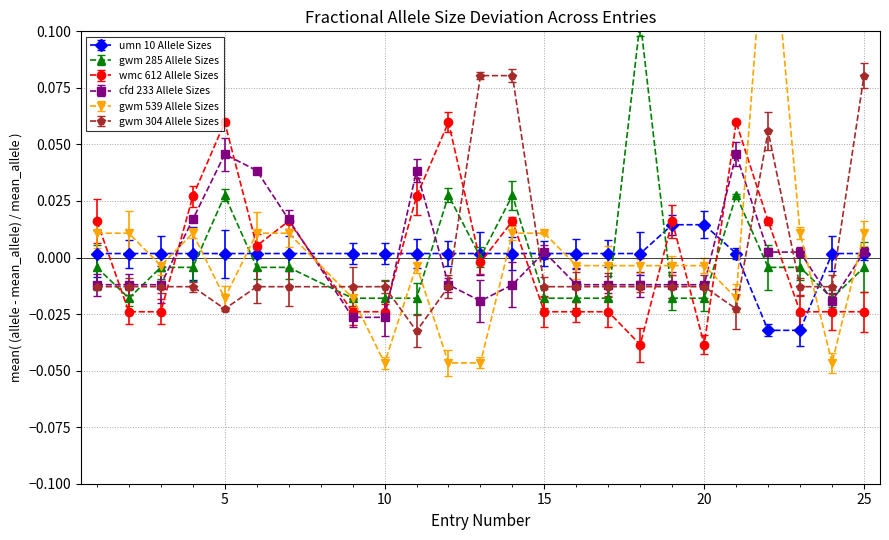

Reading right to left, what are all the values shown in this chart?

umn10: 0.0	0.0	-0.0	-0.0	0.0	0.0	0.0	0.0	0.0	0.0	0.0	0.0	0.0	0.0	0.0	0.0	0.0	0.0	0.0	0.0	0.0	0.0	0.0	0.0
gwm285: -0.0	-0.0	-0.0	-0.0	0.0	-0.0	-0.0	0.1	-0.0	-0.0	-0.0	0.0	0.0	0.0	-0.0	-0.0	-0.0	-0.0	-0.0	0.0	-0.0	-0.0	-0.0	-0.0
wmc612: -0.0	-0.0	-0.0	0.0	0.1	-0.0	0.0	-0.0	-0.0	-0.0	-0.0	0.0	-0.0	0.1	0.0	-0.0	-0.0	0.0	0.0	0.1	0.0	-0.0	-0.0	0.0
cfd233: 0.0	-0.0	0.0	0.0	0.0	-0.0	-0.0	-0.0	-0.0	-0.0	0.0	-0.0	-0.0	-0.0	0.0	-0.0	-0.0	0.0	0.0	0.0	0.0	-0.0	-0.0	-0.0
gwm539: 0.0	-0.0	0.0	0.2	-0.0	-0.0	-0.0	-0.0	-0.0	-0.0	0.0	0.0	-0.0	-0.0	-0.0	-0.0	-0.0	0.0	0.0	-0.0	0.0	-0.0	0.0	0.0
gwm304: 0.1	-0.0	-0.0	0.1	-0.0	-0.0	-0.0	-0.0	-0.0	-0.0	-0.0	0.1	0.1	-0.0	-0.0	-0.0	-0.0	-0.0	-0.0	-0.0	-0.0	-0.0	-0.0	-0.0